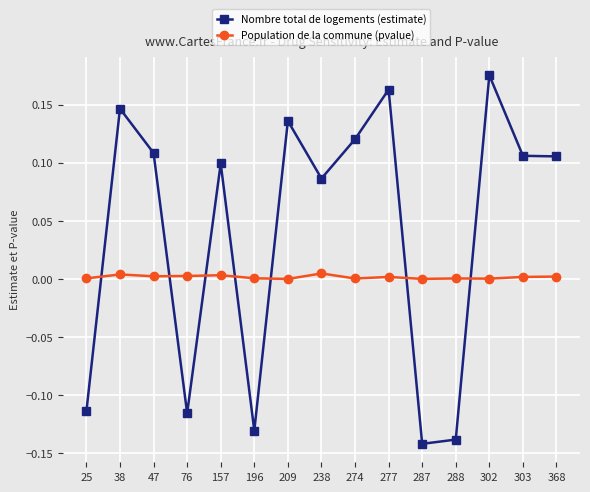

Where is Nombre total de logements (estimate) nearest to the value 0?

238